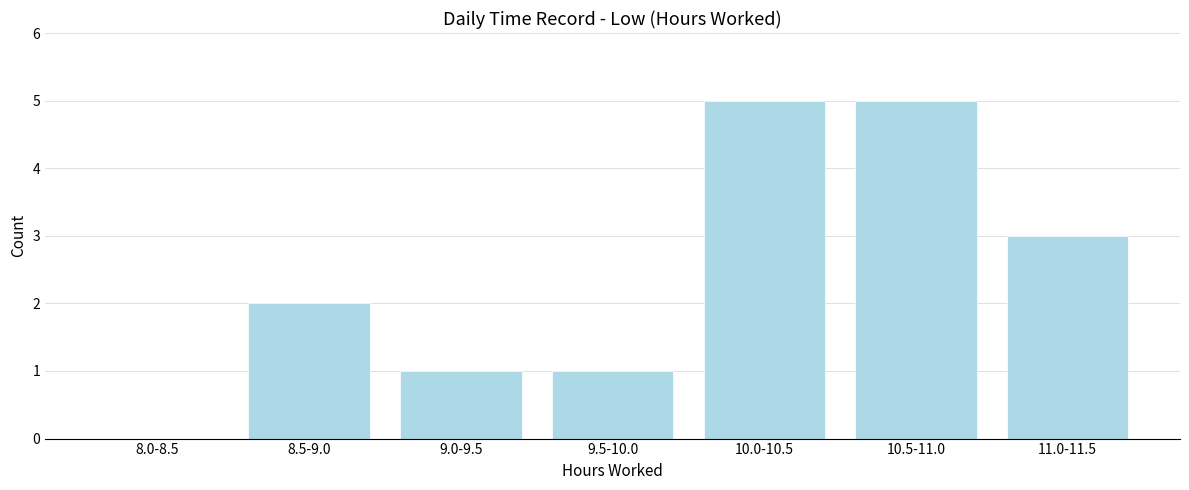

Reading right to left, extract all data points from this chart.

11.0-11.5=3	10.5-11.0=5	10.0-10.5=5	9.5-10.0=1	9.0-9.5=1	8.5-9.0=2	8.0-8.5=0